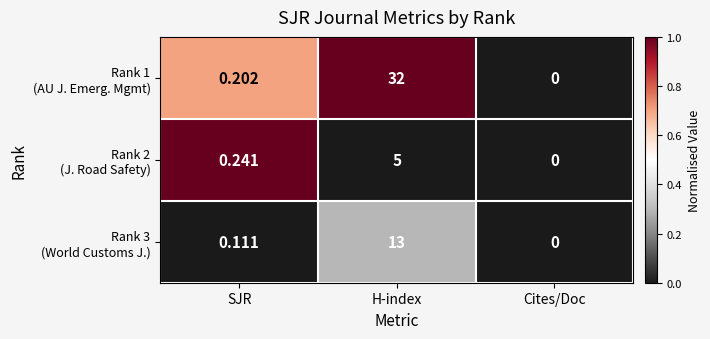

Which label corresponds to the smallest value in the chart?

Cites/Doc